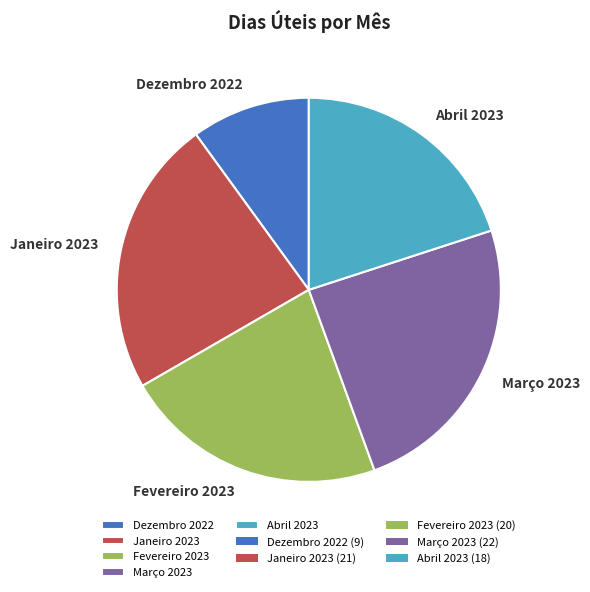

Is it true that Março 2023 is 24% of the pie?

True